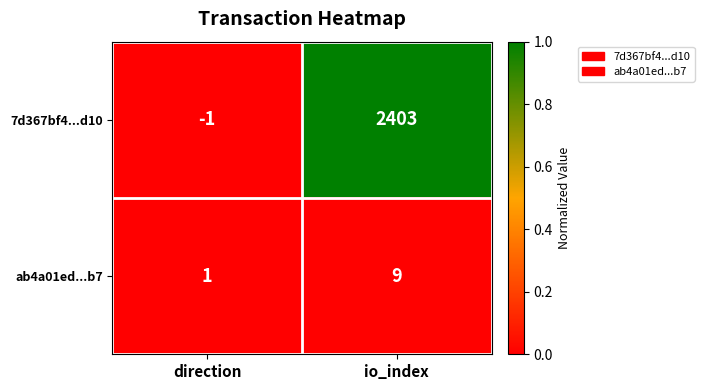

Where is 7d367bf4...d10 nearest to the value 1201?

direction